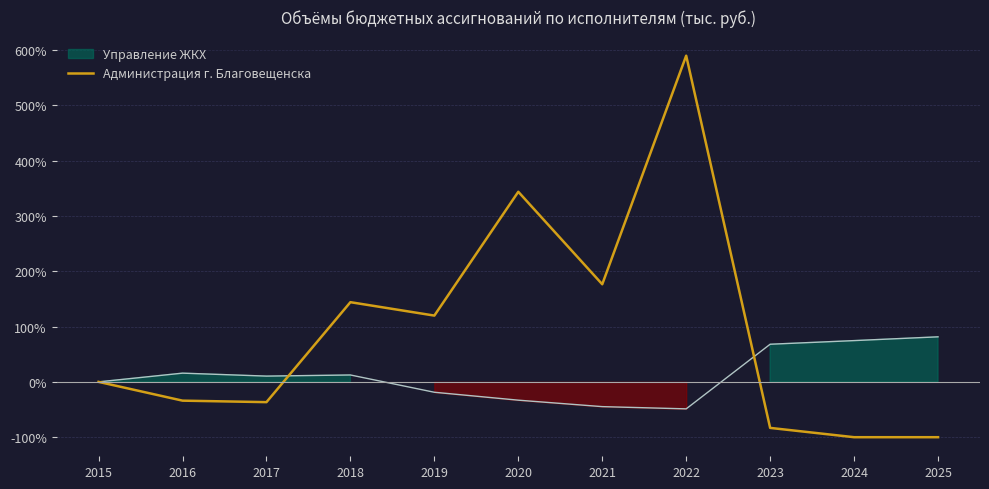

True or false: Администрация г. Благовещенска has a value of -49.3 at 2025.

False